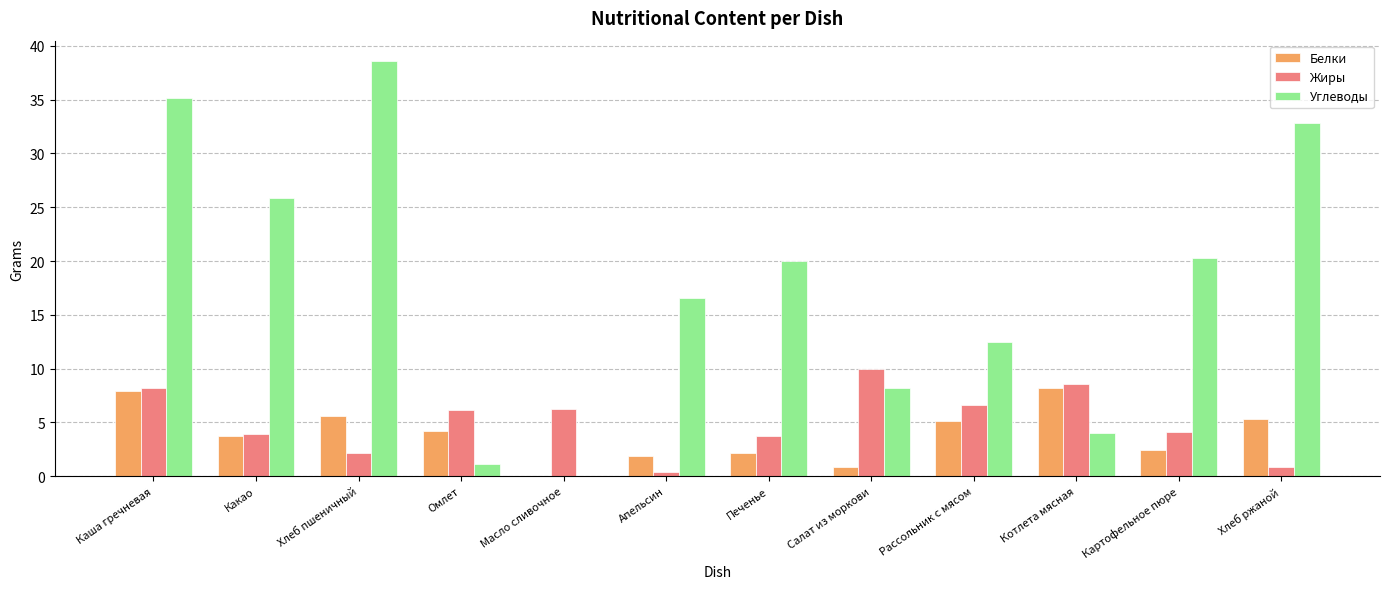

What is the sum of the Белки values at Хлеб ржаной and Масло сливочное?

5.3